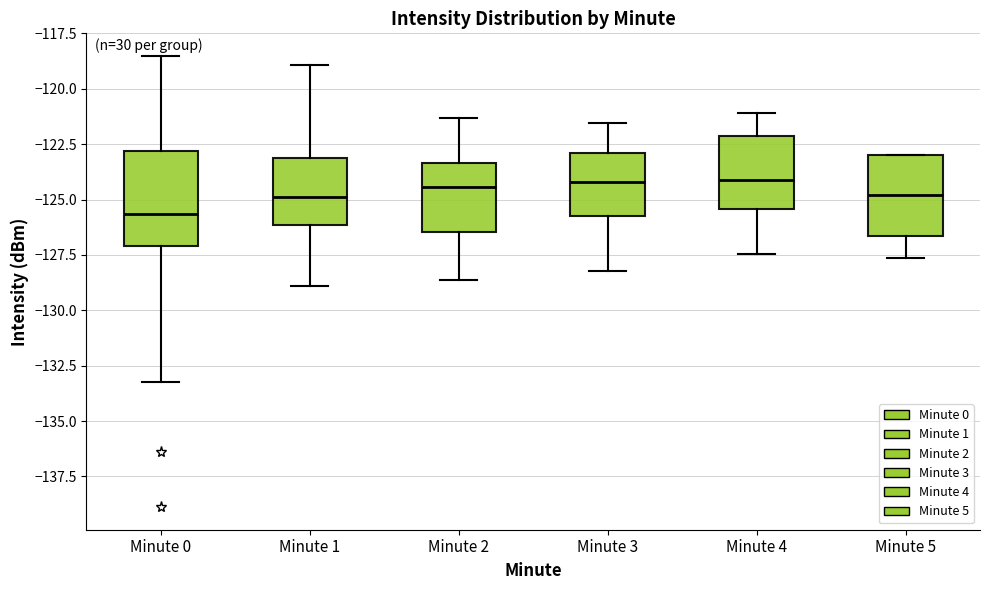

Reading left to right, transcribe this box plot: for each box, give where its median line is, the range the box spans, and where its two whiskers end, as read against the y-axis. The values are not printed on the chart, so give them approximately, as read against the axis.

Minute 0: median -125.5, box -127.0 to -123.0, whiskers -133.0 to -118.5
Minute 1: median -125.0, box -126.0 to -123.0, whiskers -129.0 to -119.0
Minute 2: median -124.5, box -126.5 to -123.5, whiskers -128.5 to -121.5
Minute 3: median -124.0, box -125.5 to -123.0, whiskers -128.0 to -121.5
Minute 4: median -124.0, box -125.5 to -122.0, whiskers -127.5 to -121.0
Minute 5: median -125.0, box -126.5 to -123.0, whiskers -127.5 to -123.0